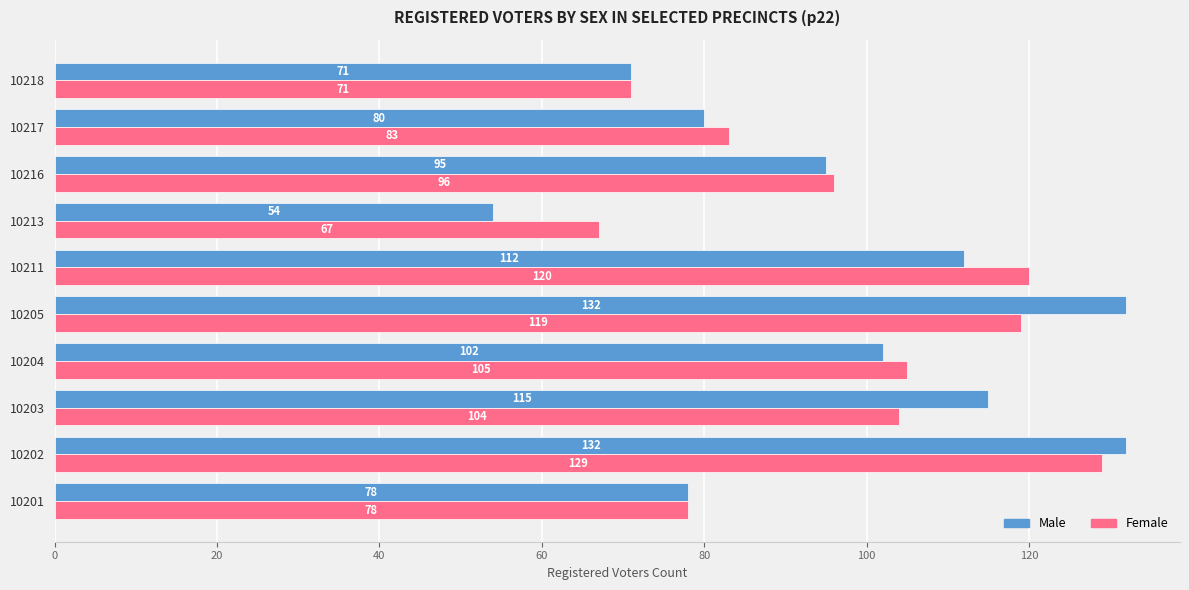

What is the lowest value of the Male series?

54